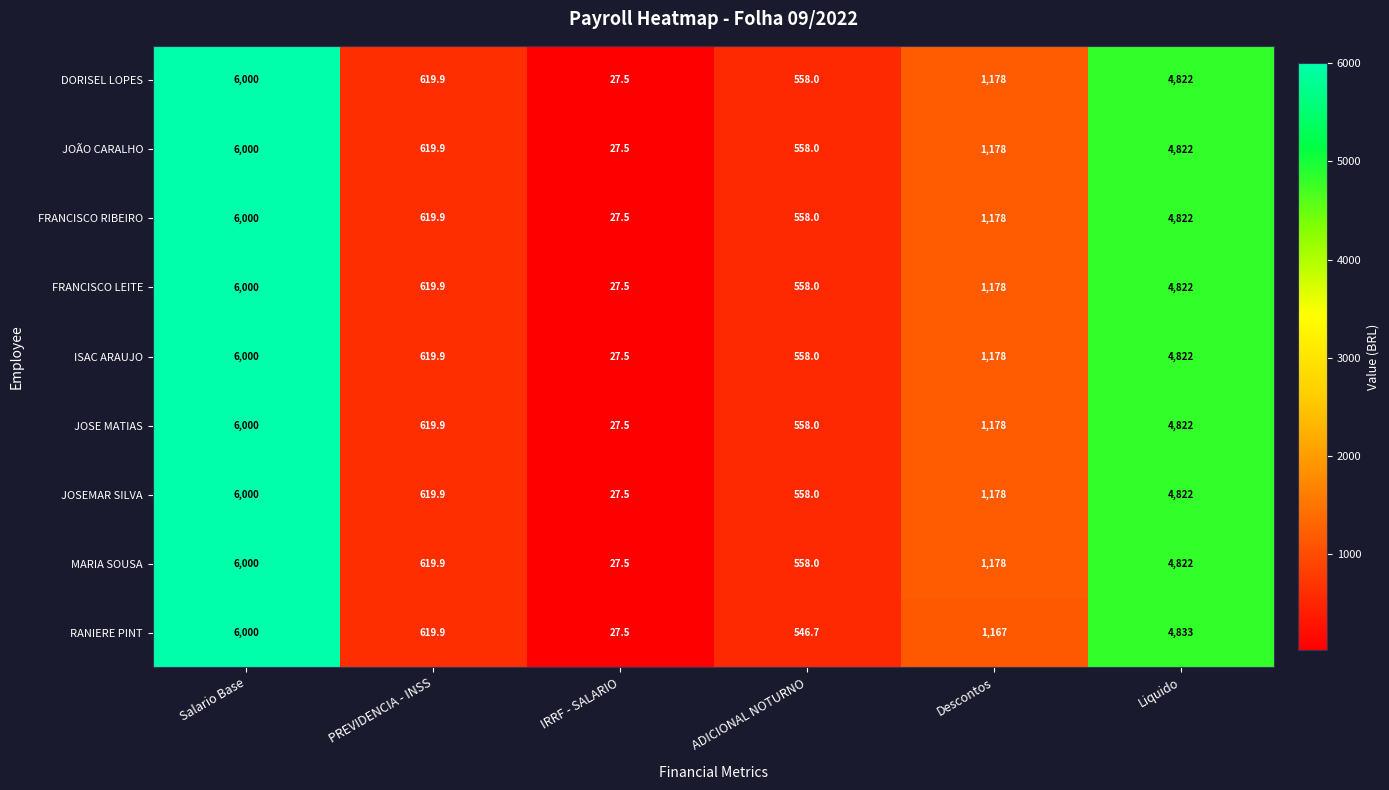

What is the difference between the maximum and second lowest values in the JOSE MATIAS series?

5442.0